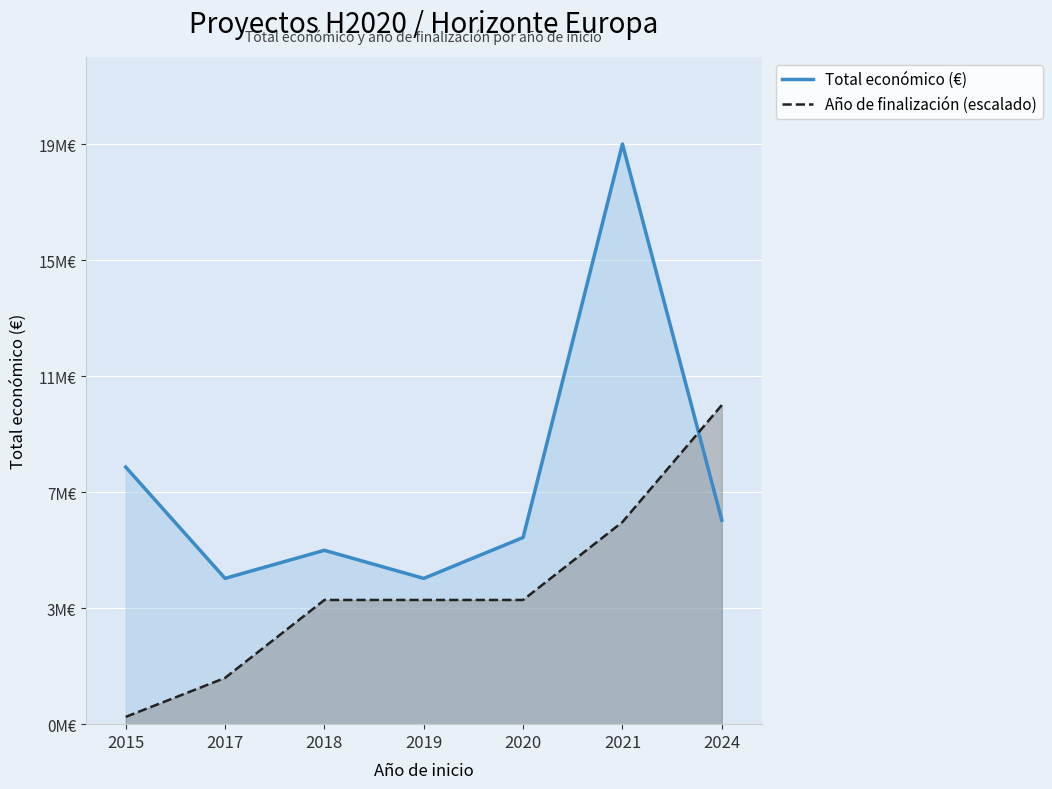

List the series in order of their overall mean, lowest first.

Año de finalización (escalado), Total económico (€)